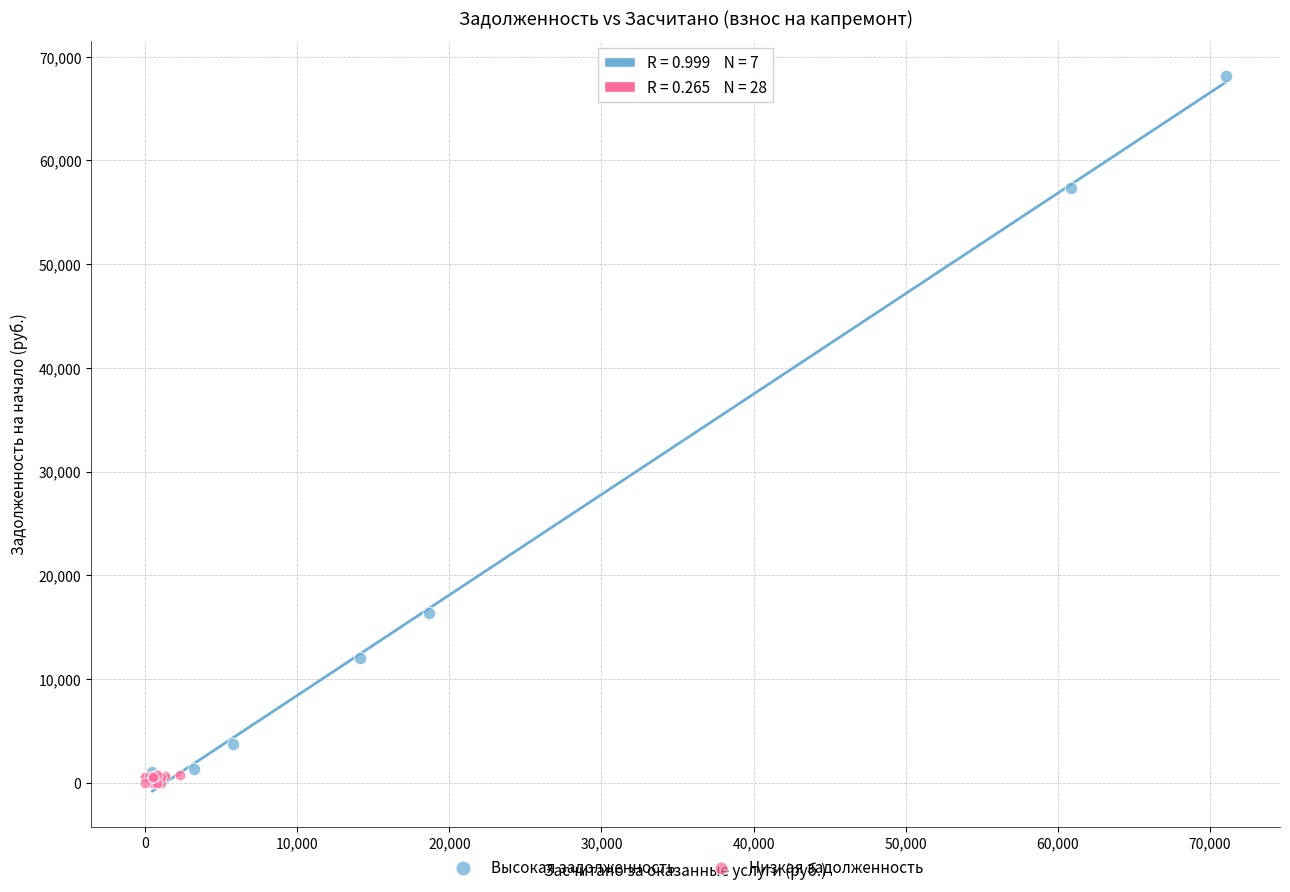

Which series has the widest spread of Y values?

Высокая задолженность